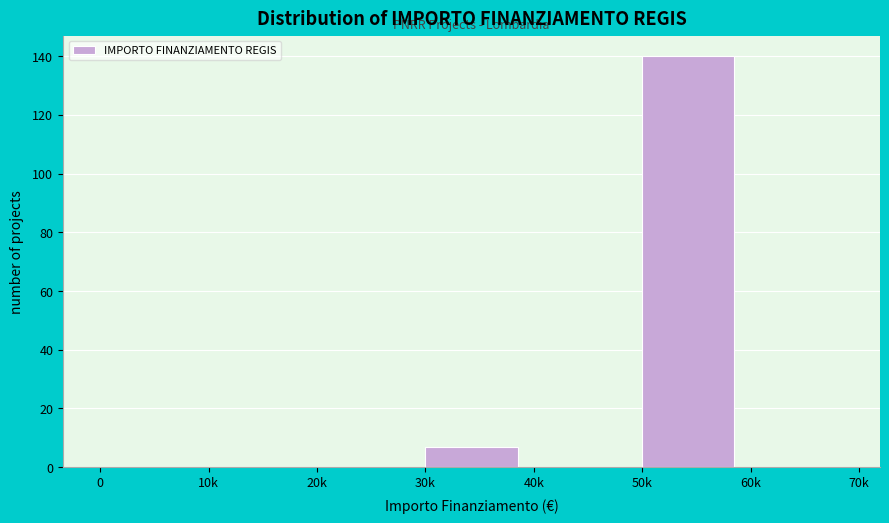

Reading left to right, what are all the values shown in this chart?

0=0	10k=0	20k=0	30k=7	40k=0	50k=140	60k=0